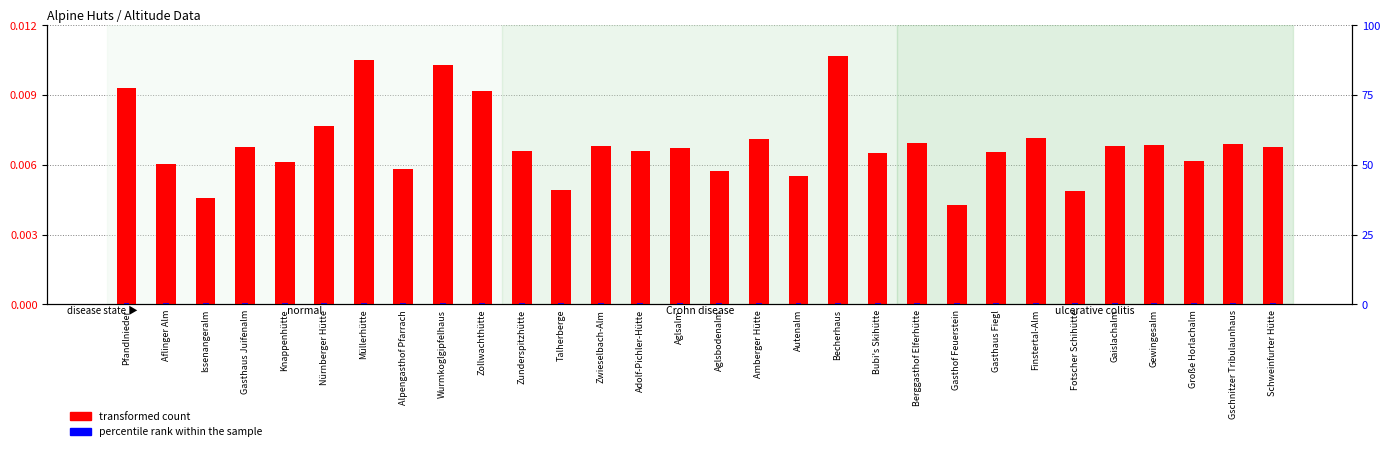

What is the minimum value for percentile rank within the sample?

0.6